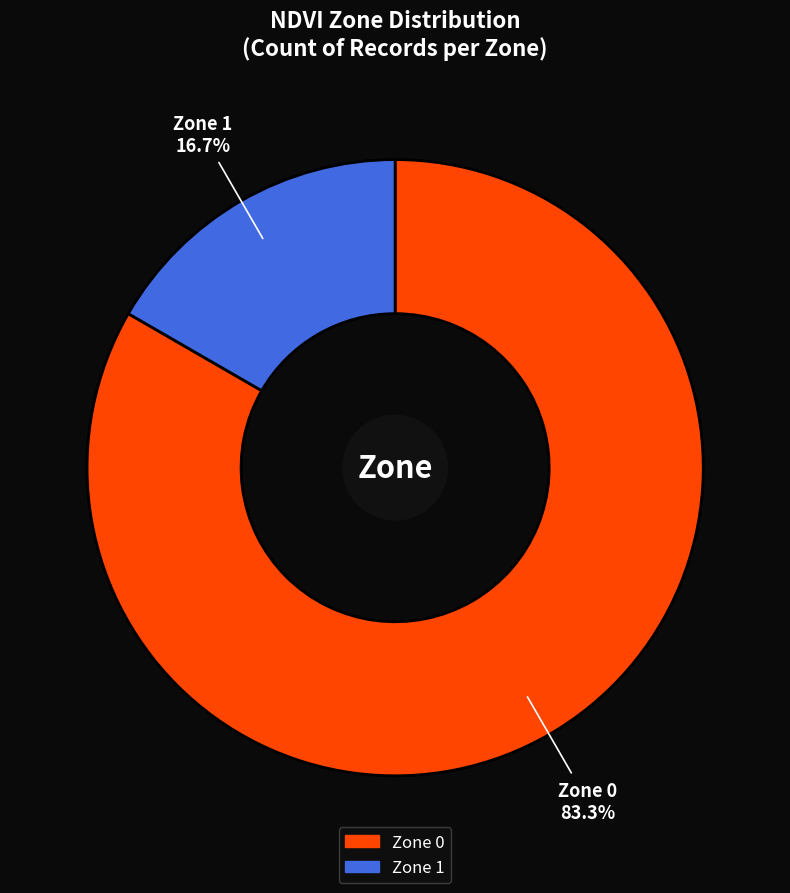

Which category has the biggest portion of the pie?

Zone 0